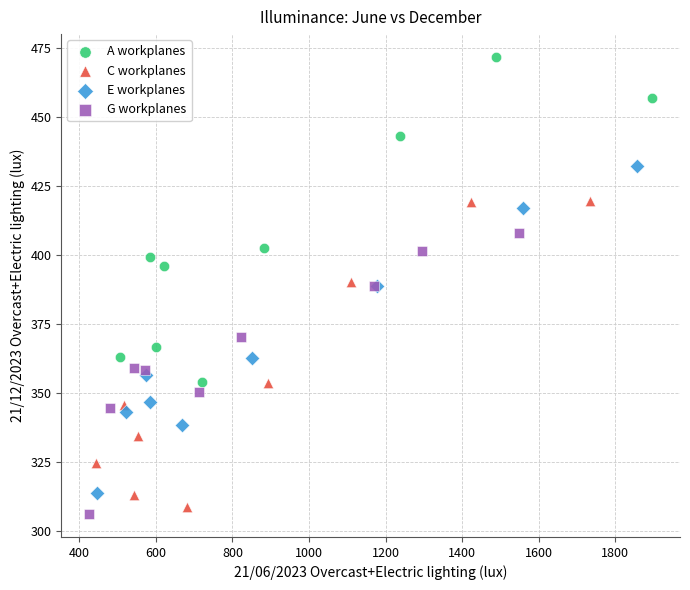

Which series contains the highest Y value?

A workplanes